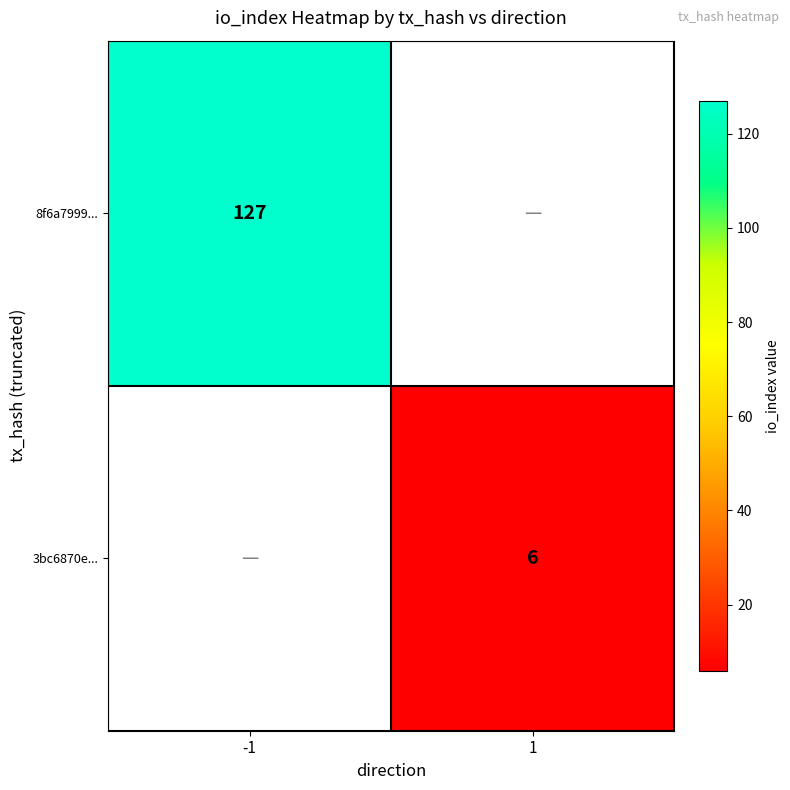

The value of 3bc6870e... at 1 is 6. True or false?

True